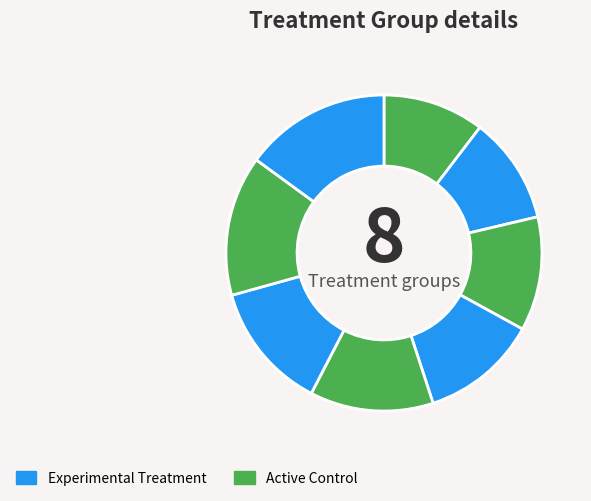

How many segments does this pie chart have?

8